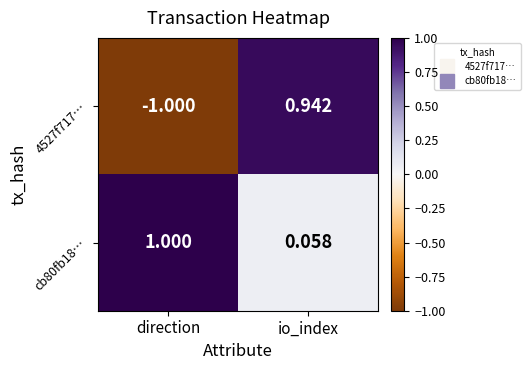

Where does the 4527f717… series first go above 0?

io_index